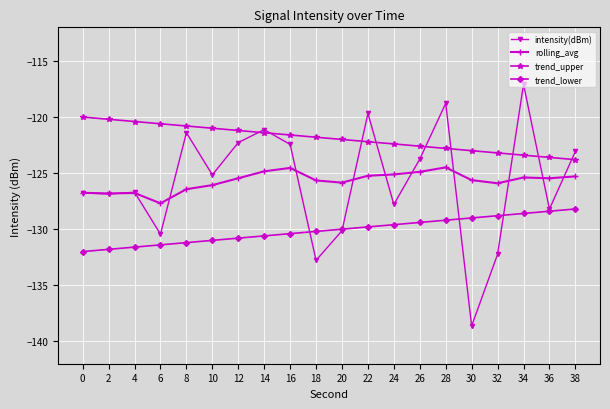

Which series changed the most between 22 and 34?

intensity(dBm)